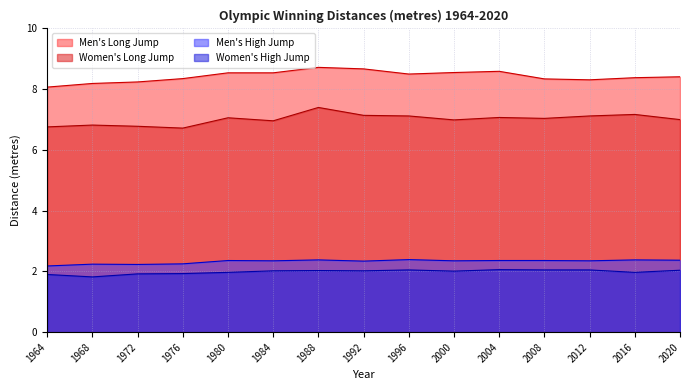

True or false: Men's High Jump and Women's High Jump intersect in this chart.

False